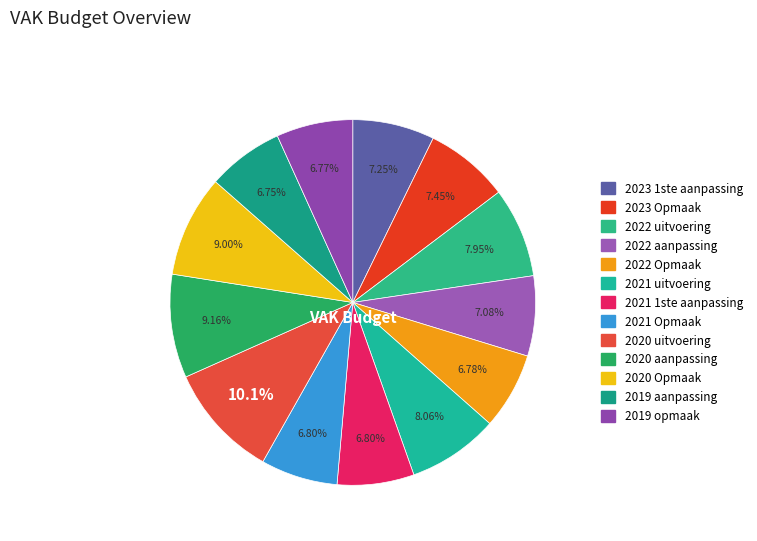

What percentage is the 2021 uitvoering slice, to the nearest percent?

8%